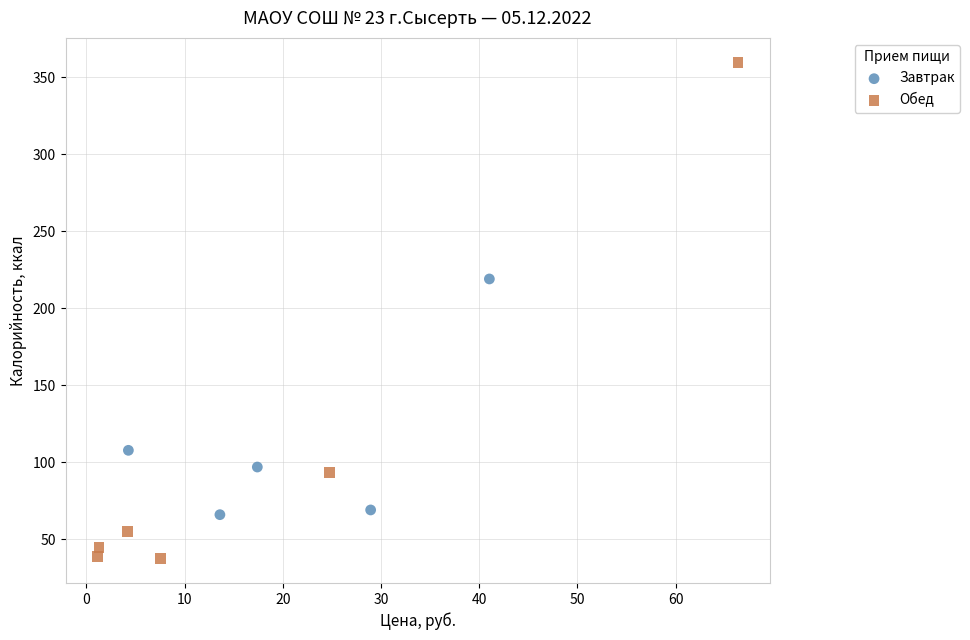

Which series has the widest spread of Y values?

Обед